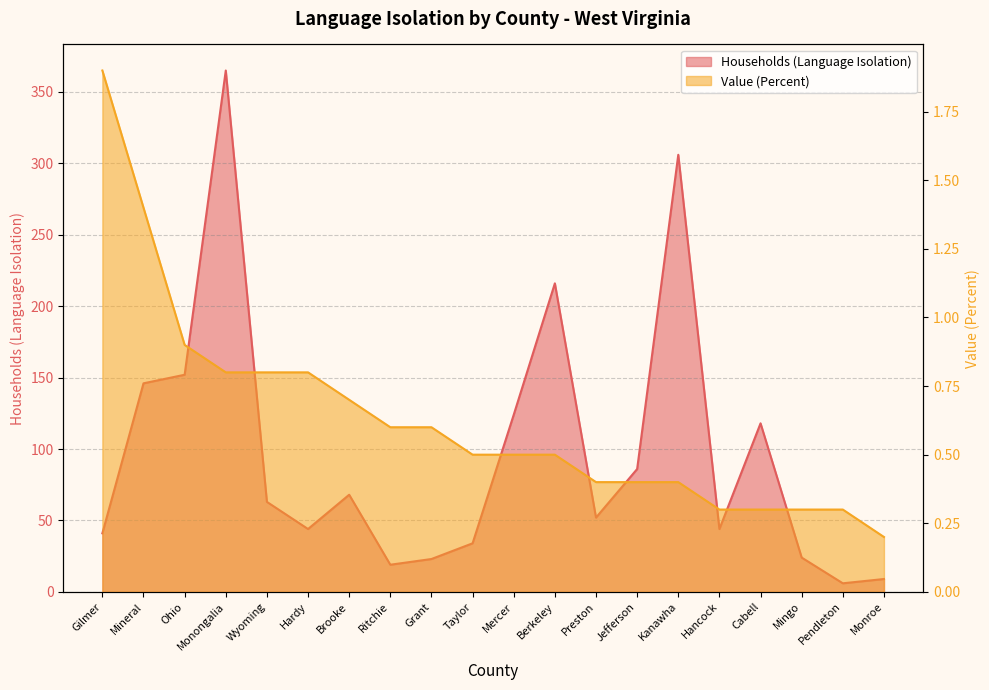

How many categories are shown in the chart?

20